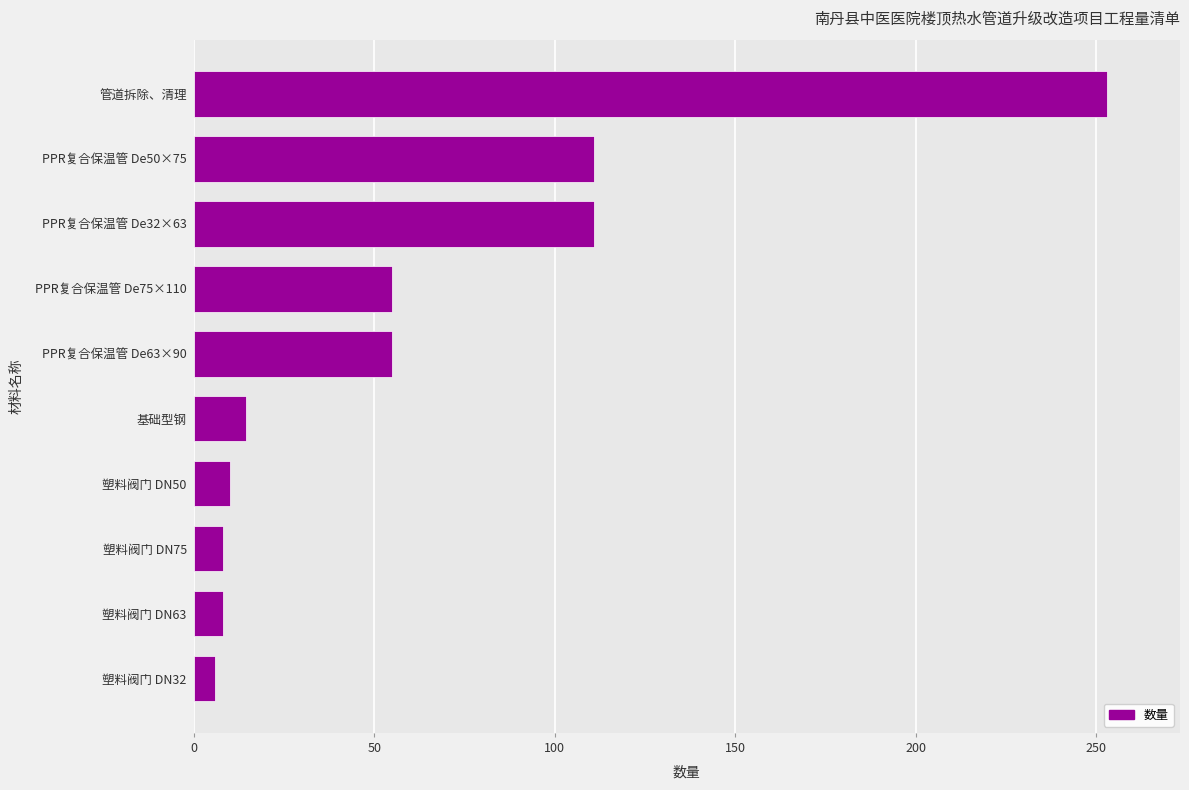

Does the chart contain any negative values?

No